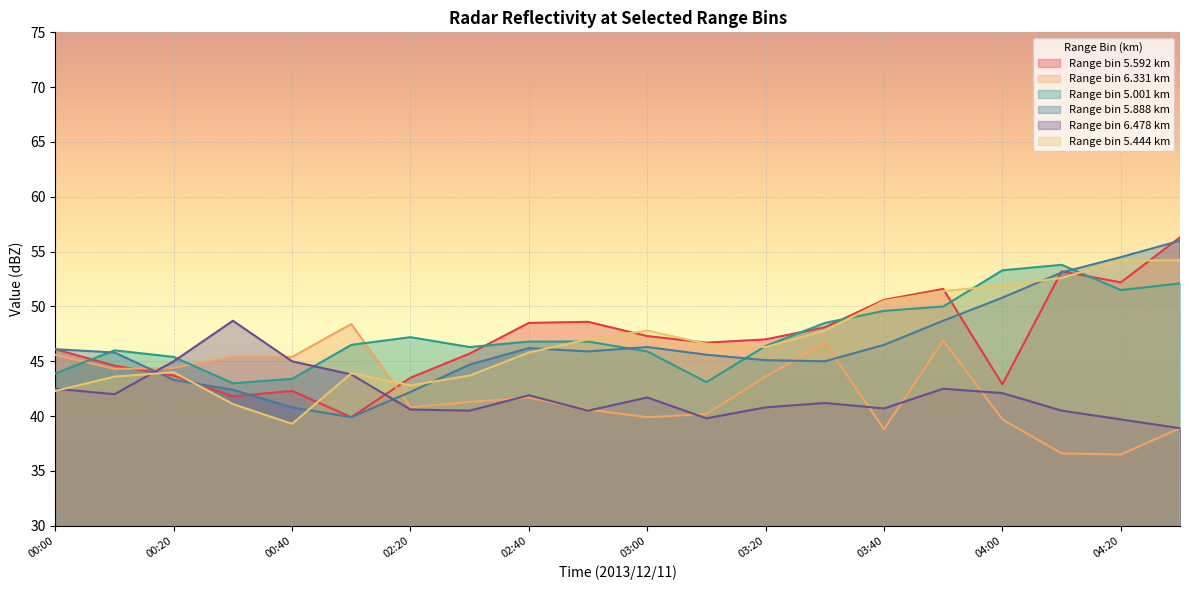

What are all the series names shown in the legend?

Range bin 5.592 km, Range bin 6.331 km, Range bin 5.001 km, Range bin 5.888 km, Range bin 6.478 km, Range bin 5.444 km